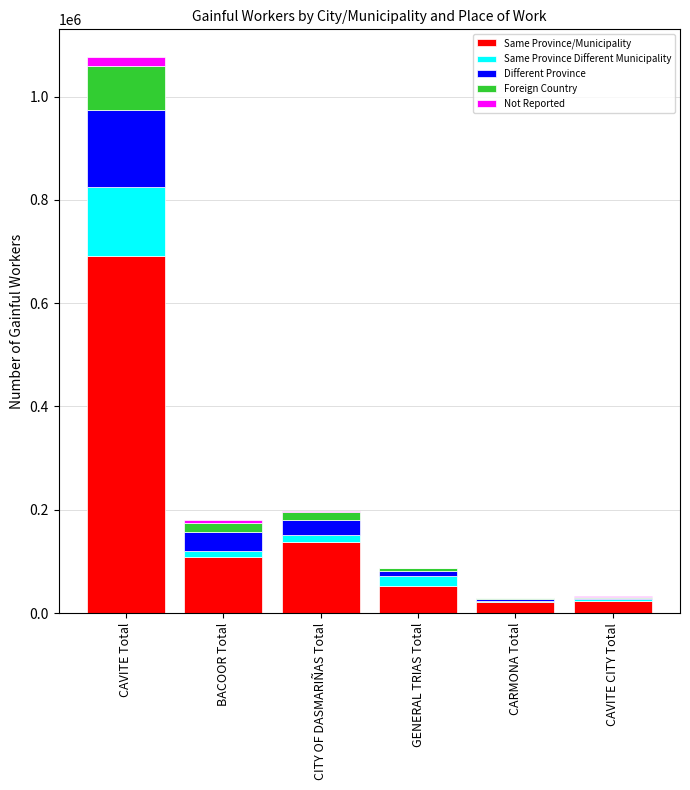

What are all the series names shown in the legend?

Same Province/Municipality, Same Province Different Municipality, Different Province, Foreign Country, Not Reported